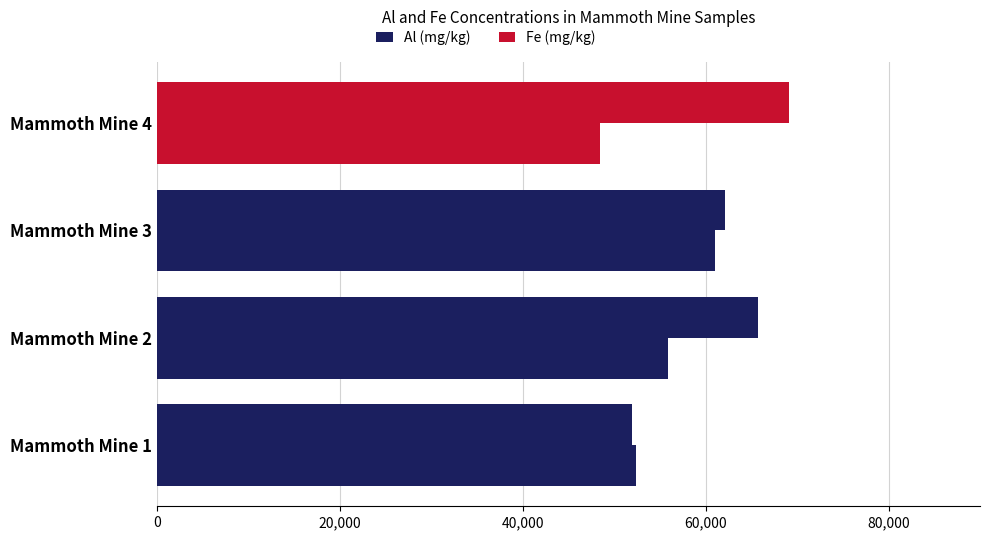

How many data points in Al (mg/kg) are less than 65678?

2